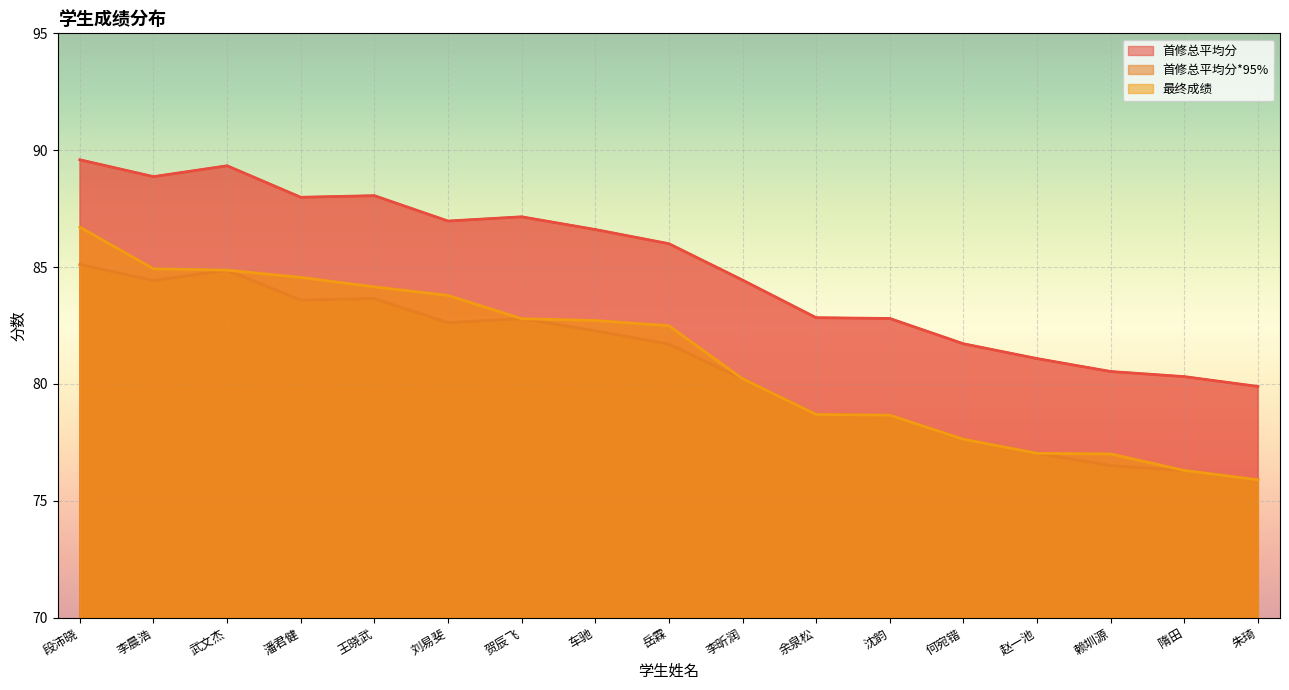

What is the difference between the highest and lowest values at 武文杰?

4.5